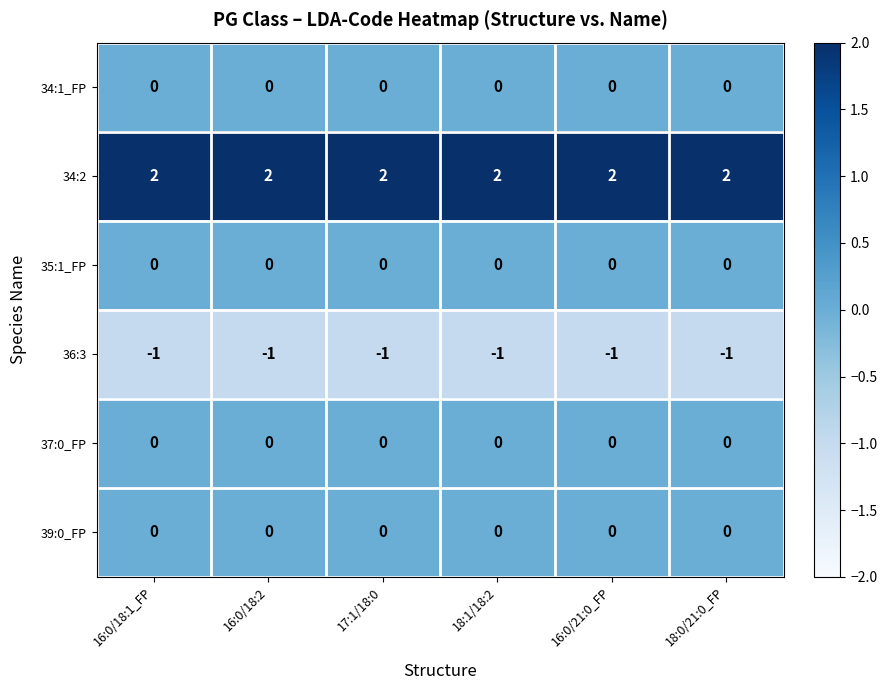

Which series has the largest total across all categories?

34:2